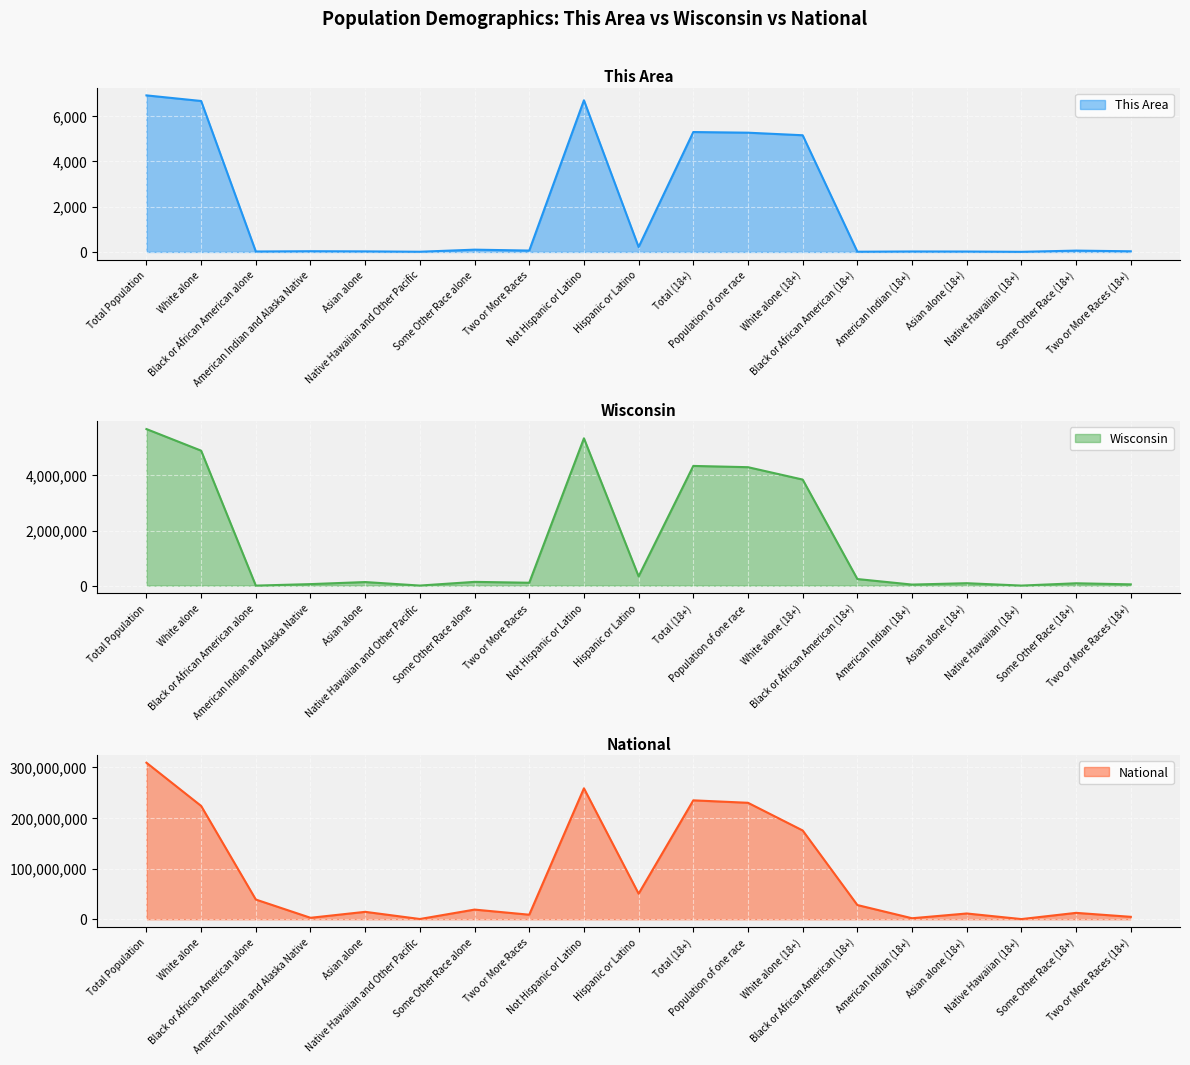

Reading left to right, transcribe all the data shown in this chart.

This Area: Total Population=6924	White alone=6676	Black or African American alone=20	American Indian and Alaska Native=32	Asian alone=25	Native Hawaiian and Other Pacific=9	Some Other Race alone=101	Two or More Races=61	Not Hispanic or Latino=6707	Hispanic or Latino=217	Total (18+)=5303	Population of one race=5274	White alone (18+)=5161	Black or African American (18+)=10	American Indian (18+)=21	Asian alone (18+)=18	Native Hawaiian (18+)=5	Some Other Race (18+)=59	Two or More Races (18+)=29
Wisconsin: Total Population=5686986	White alone=4902067	Black or African American alone=148	American Indian and Alaska Native=54526	Asian alone=129234	Native Hawaiian and Other Pacific=1827	Some Other Race alone=135867	Two or More Races=104317	Not Hispanic or Latino=5350930	Hispanic or Latino=336056	Total (18+)=4347494	Population of one race=4301766	White alone (18+)=3852123	Black or African American (18+)=238658	American Indian (18+)=37670	Asian alone (18+)=87300	Native Hawaiian (18+)=1353	Some Other Race (18+)=84662	Two or More Races (18+)=45728
National: Total Population=308745538	White alone=223553265	Black or African American alone=38929319	American Indian and Alaska Native=2932248	Asian alone=14674252	Native Hawaiian and Other Pacific=540013	Some Other Race alone=19107368	Two or More Races=9009073	Not Hispanic or Latino=258267944	Hispanic or Latino=50477594	Total (18+)=234564071	Population of one race=229723394	White alone (18+)=175134916	Black or African American (18+)=28088003	American Indian (18+)=2043876	Asian alone (18+)=11422616	Native Hawaiian (18+)=382409	Some Other Race (18+)=12651574	Two or More Races (18+)=4840677